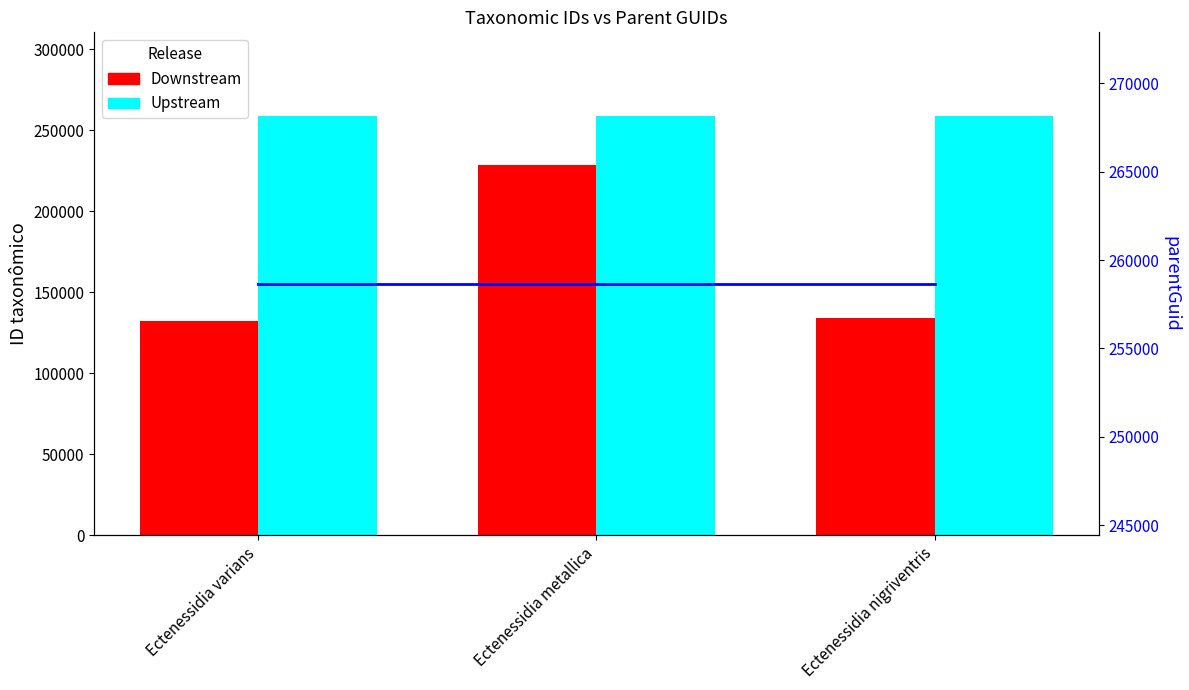

List the series in order of their peak value, lowest first.

Downstream, Upstream, parentGuid (line)